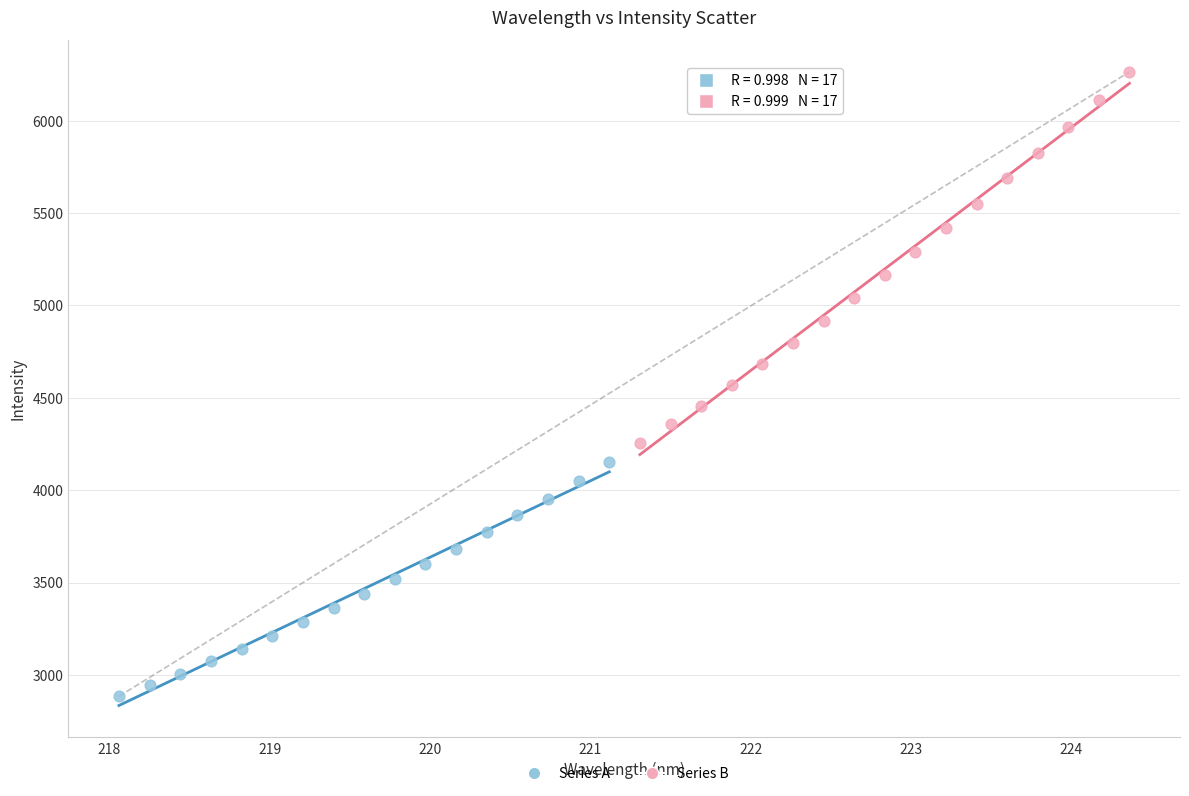

Which series contains the highest Y value?

Series B